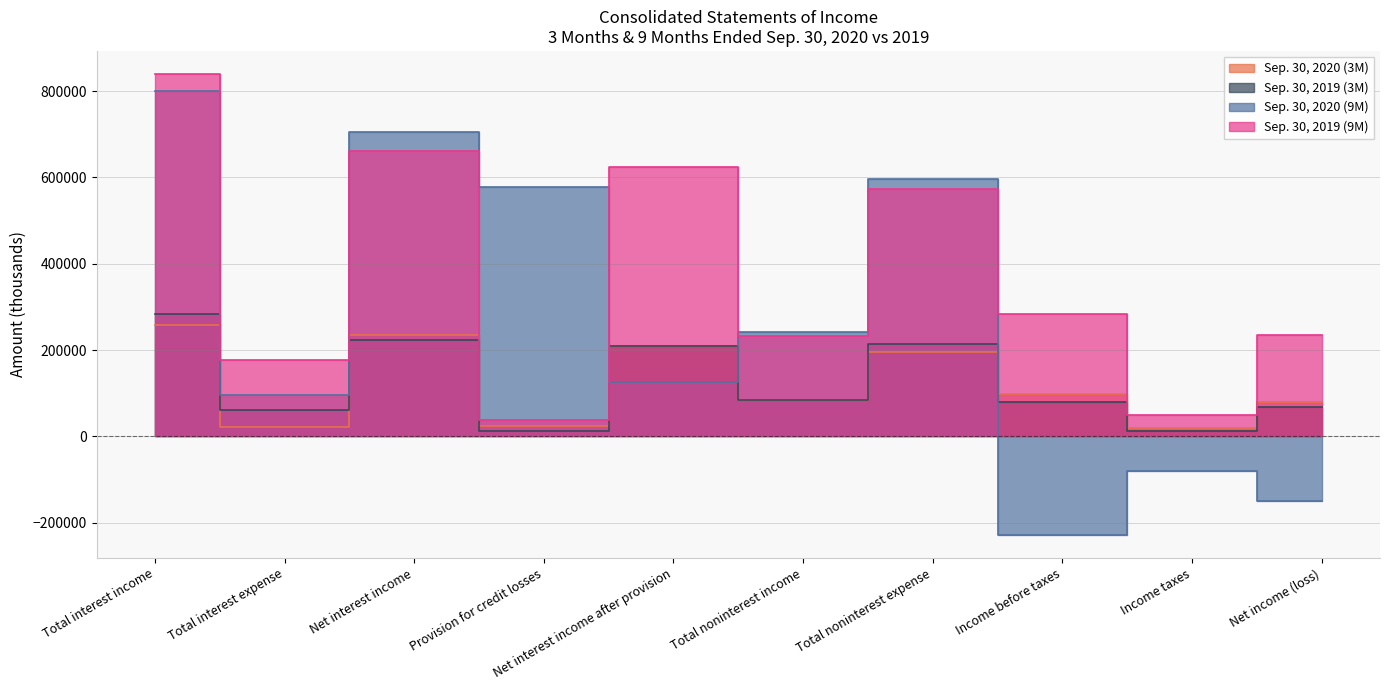

Which series ends up on top after the final intersection of Sep. 30, 2019 (3M) and Sep. 30, 2020 (9M)?

Sep. 30, 2019 (3M)